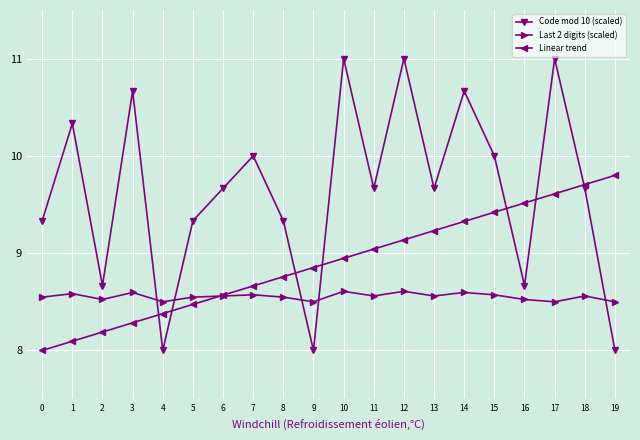

Rank the series by their maximum value, from lowest to highest.

Last 2 digits (scaled), Linear trend, Code mod 10 (scaled)